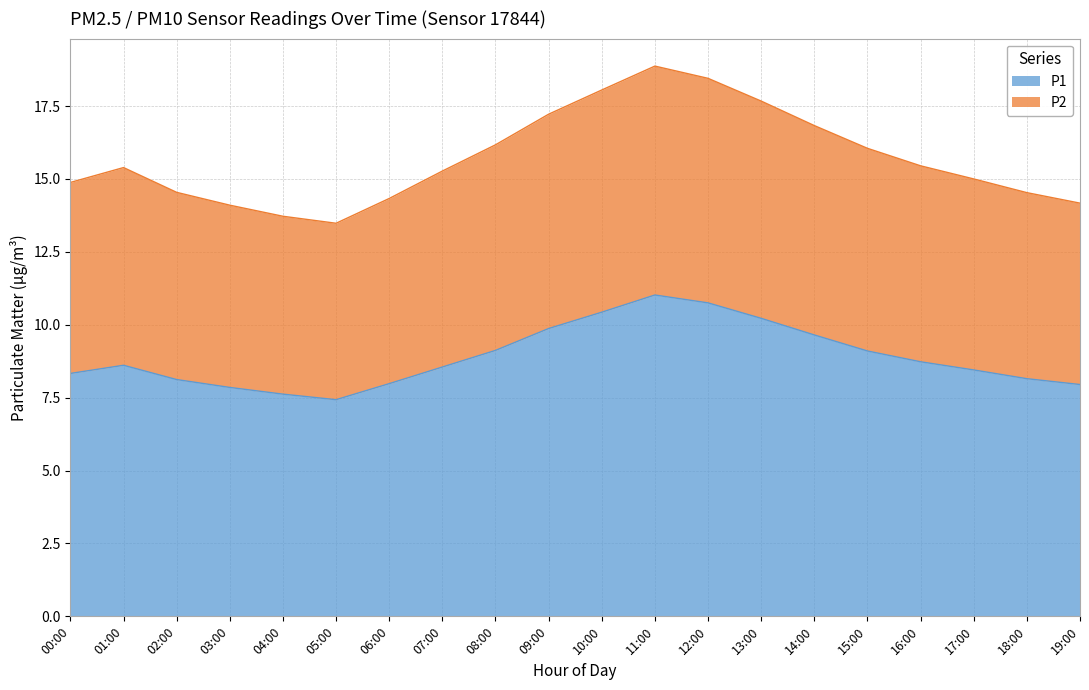

Is it true that P2 equals 13.7 at 04:00?

True